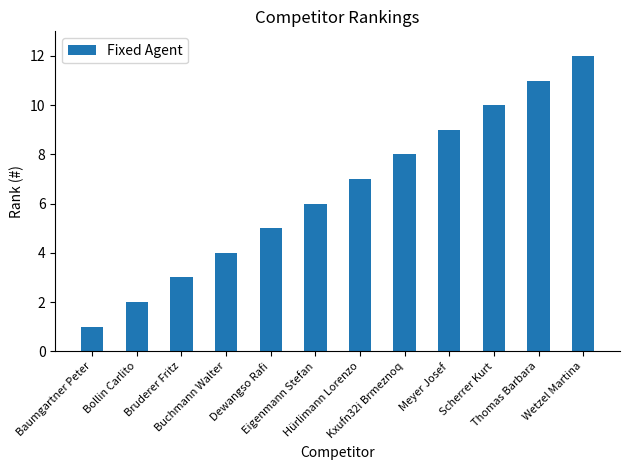

What is the difference between the second highest and second lowest values?

9